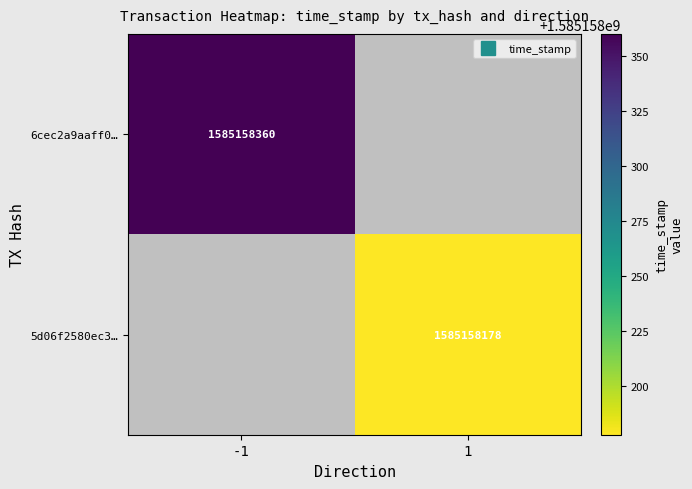

Between time_stamp and direction, which is larger?

time_stamp